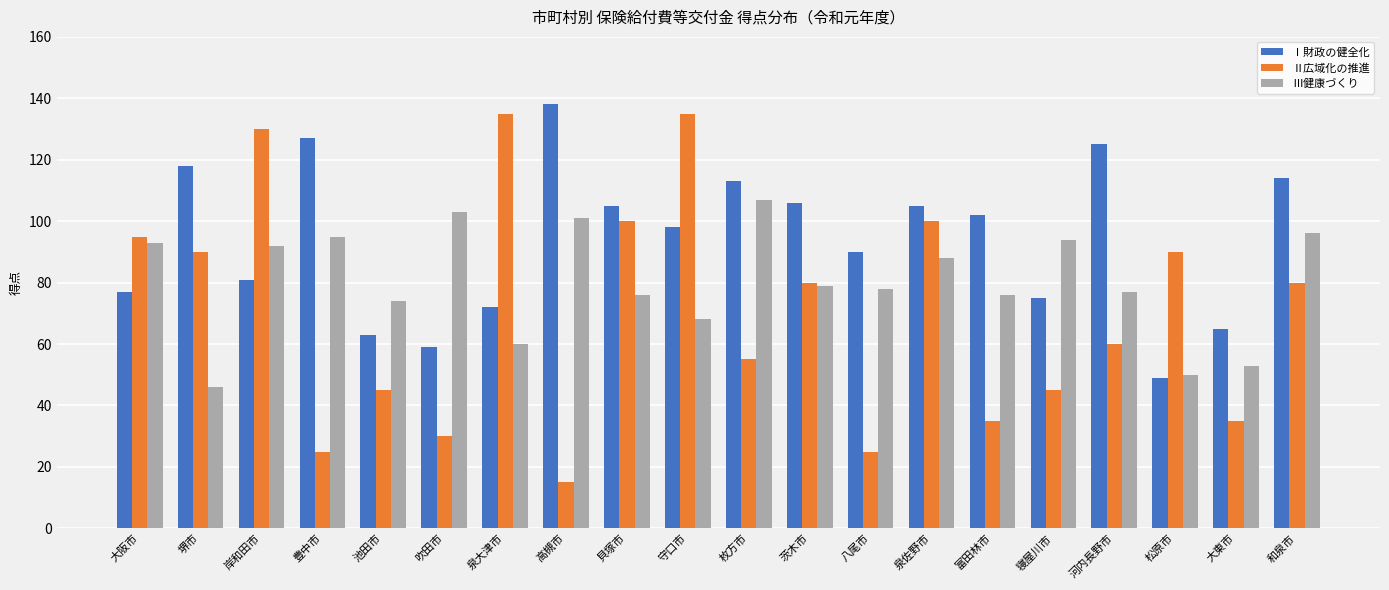

How many data points in Ⅰ財政の健全化 are less than 102?

10